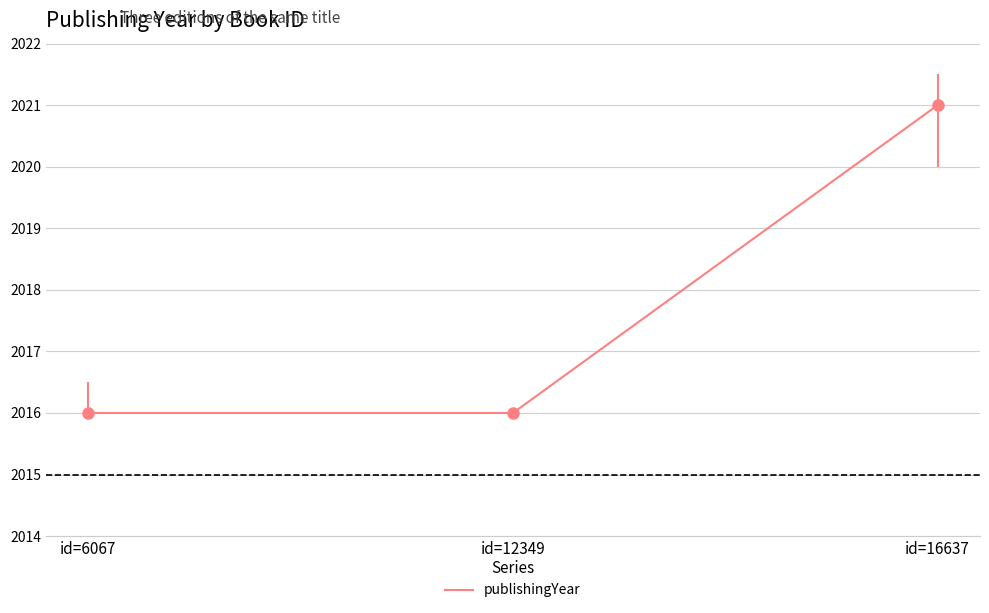

Reading left to right, list all the values displayed in this chart.

id=6067=2016	id=12349=2016	id=16637=2021